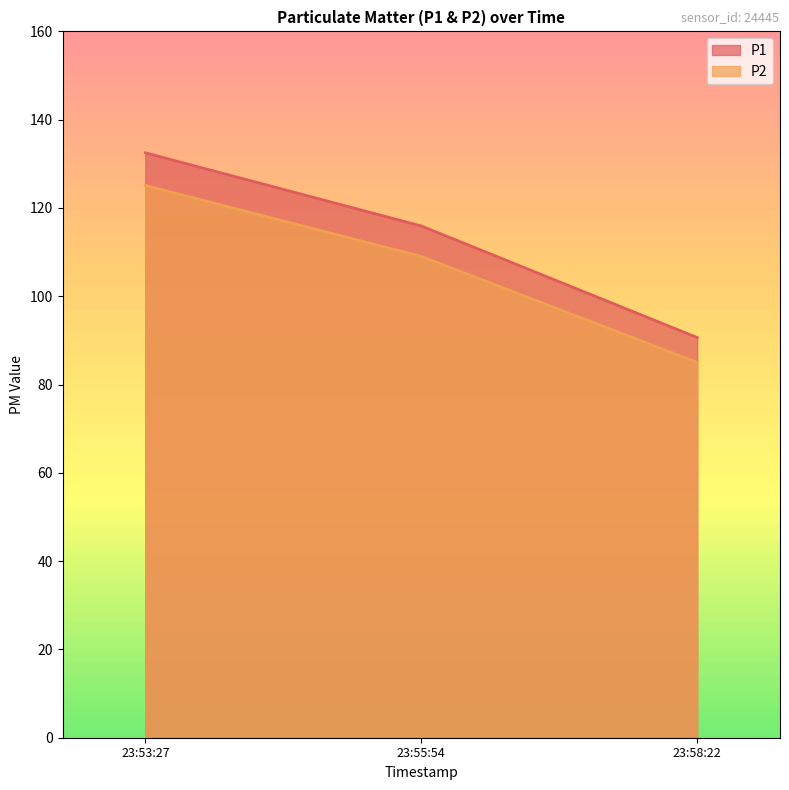

What is the greatest value displayed?

132.5